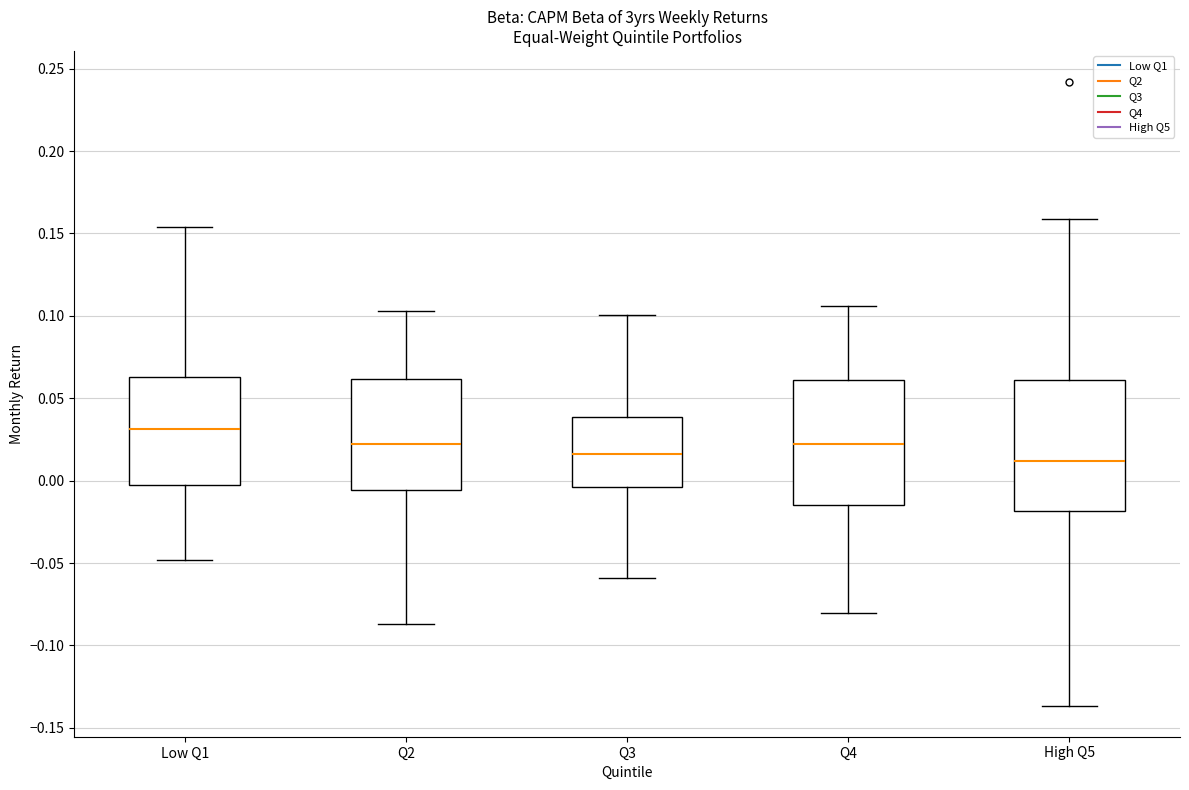

Where does the lower whisker of the box for Low Q1 end on the y-axis? The values are not printed on the chart, so give them approximately, as read against the axis.

-0.050